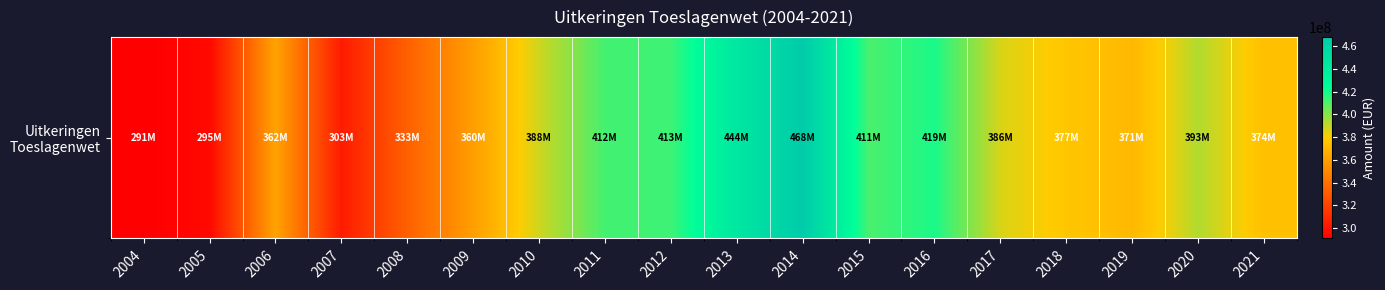

How many data points does each series have?

18